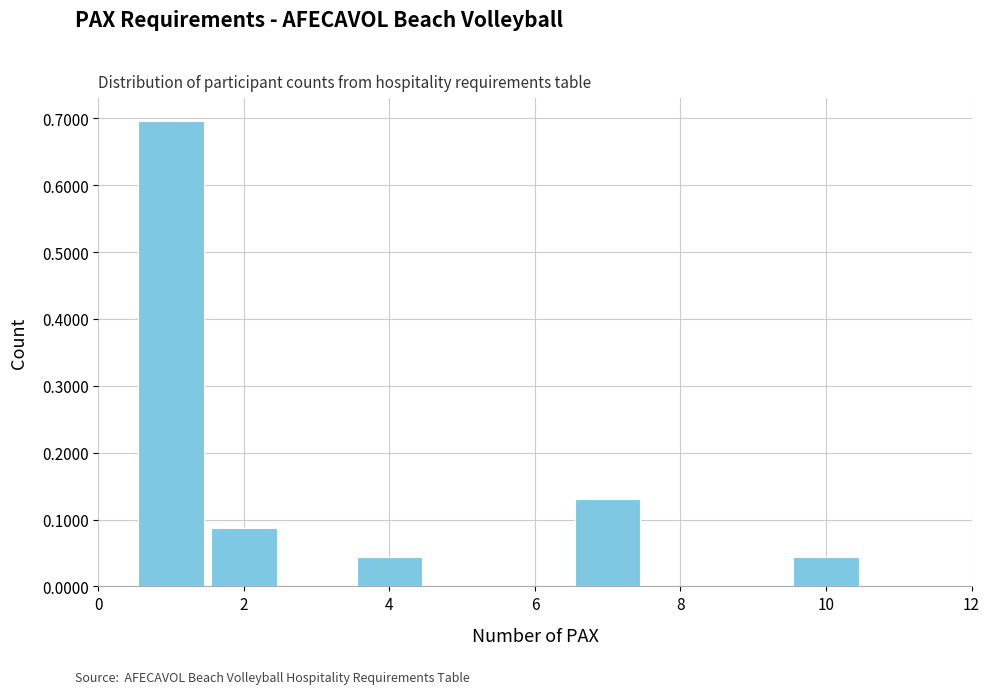

How tall is the bar that spans 9.5 to 10.5 on the x-axis? Neither the bar edges nor the heights are printed on the chart, so give them approximately, as read against the axes.

0.04